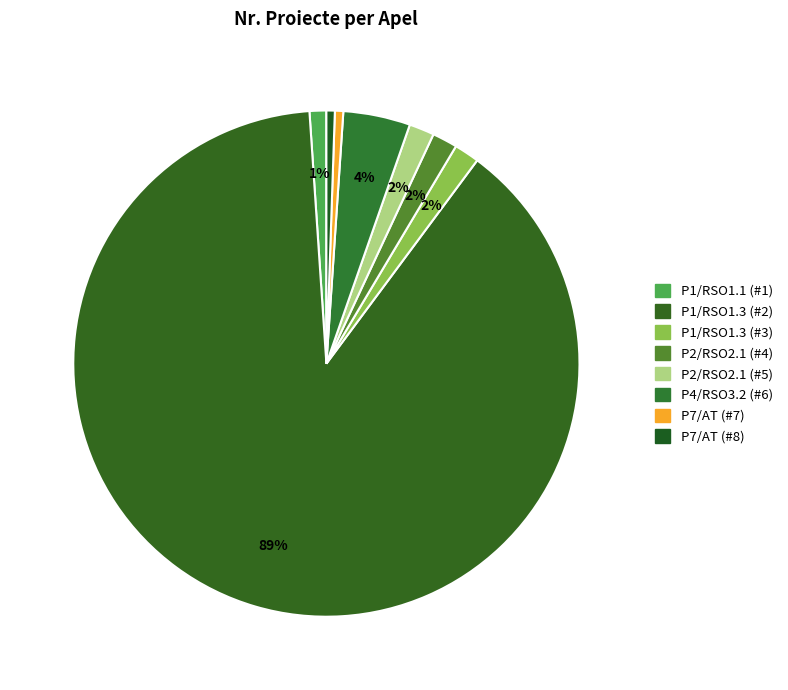

The P2/RSO2.1 (#5) slice represents 2% of the pie. True or false?

True